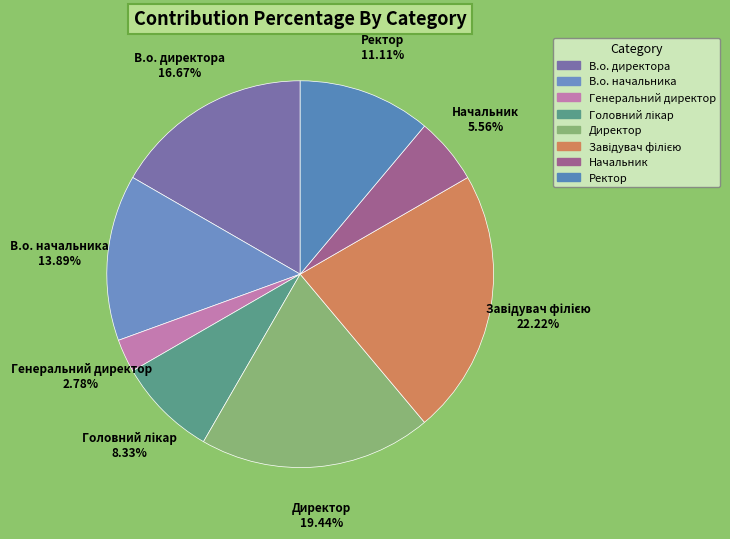

Does any single category account for the majority?

No